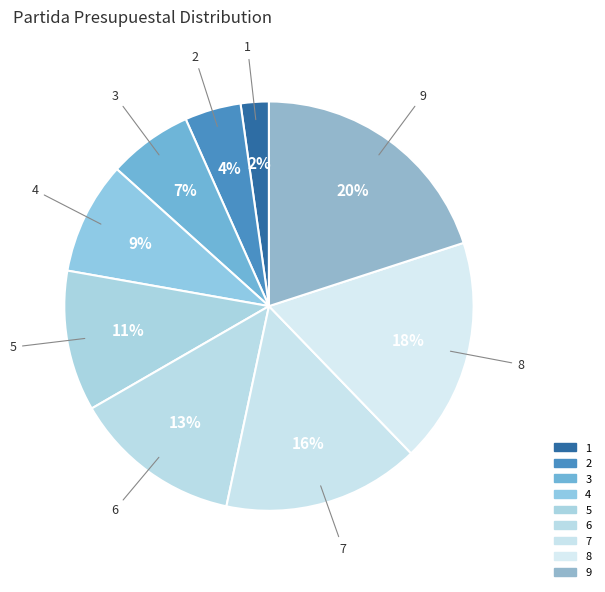

To the nearest percent, what portion does 1 represent?

2%